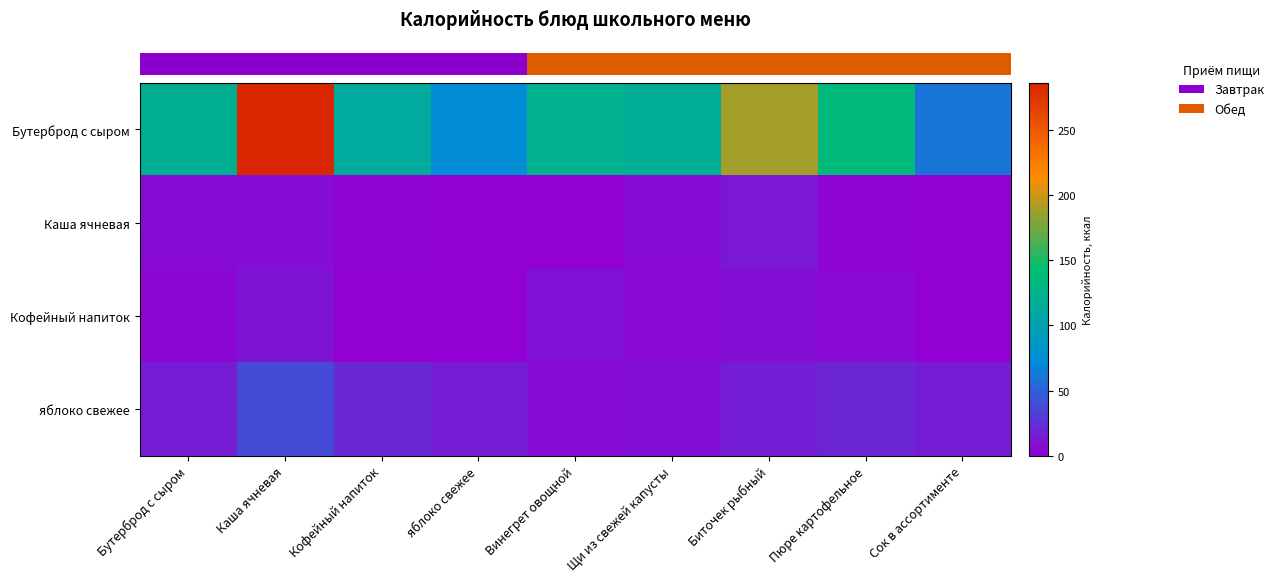

Which series has the widest spread of values?

row_0